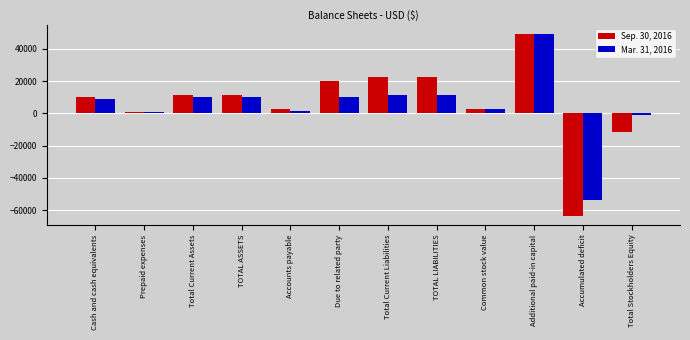

What is the value of the Mar. 31, 2016 bar at the 1st from the left?

9238